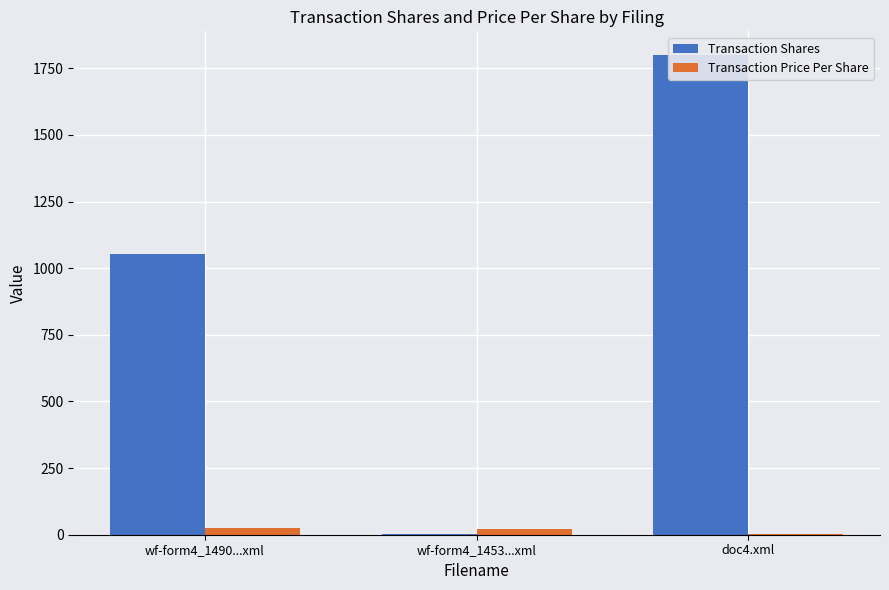

What is the average value of the Transaction Shares series?

950.7